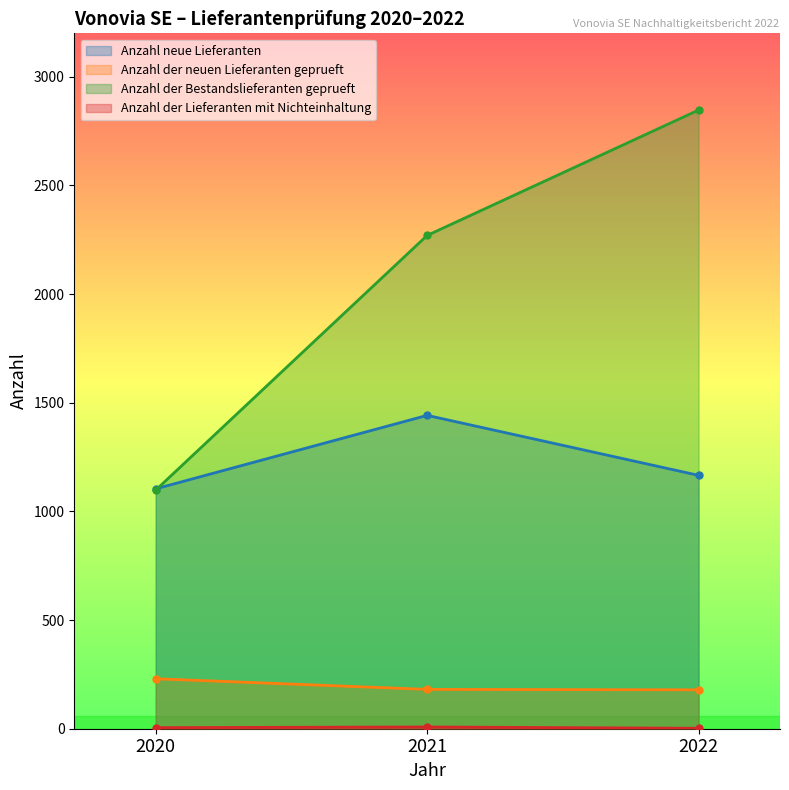

The value of Anzahl der Lieferanten mit Nichteinhaltung at 2020 is 5. True or false?

True